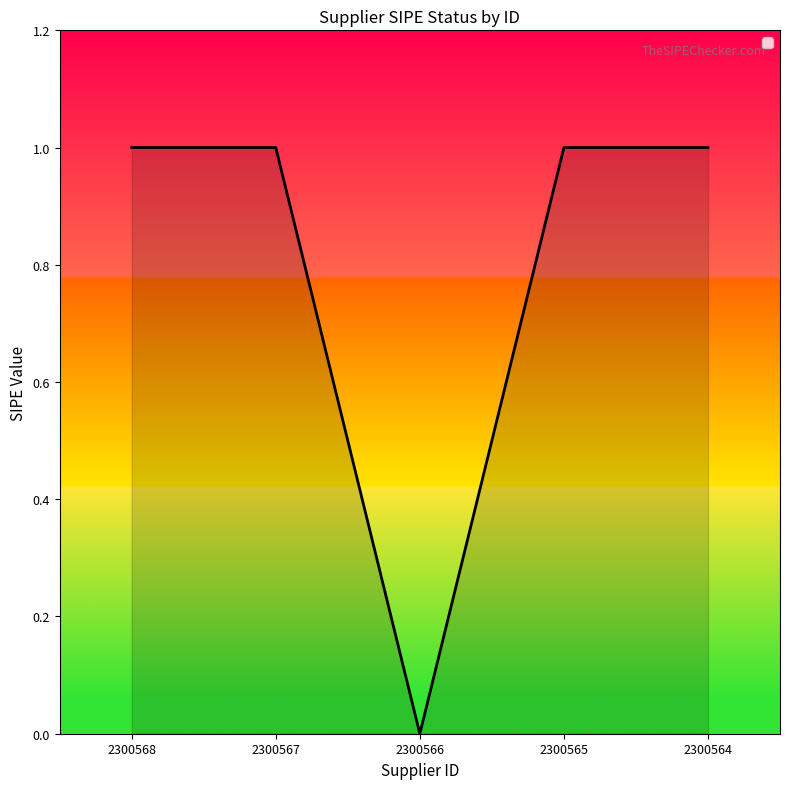

How many lines are shown in the chart?

1